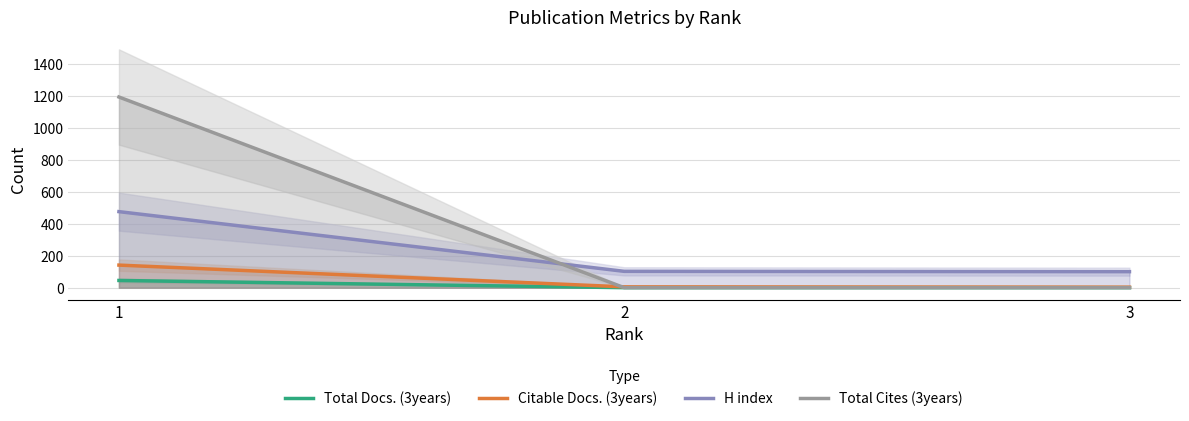

How many data points does each series have?

3